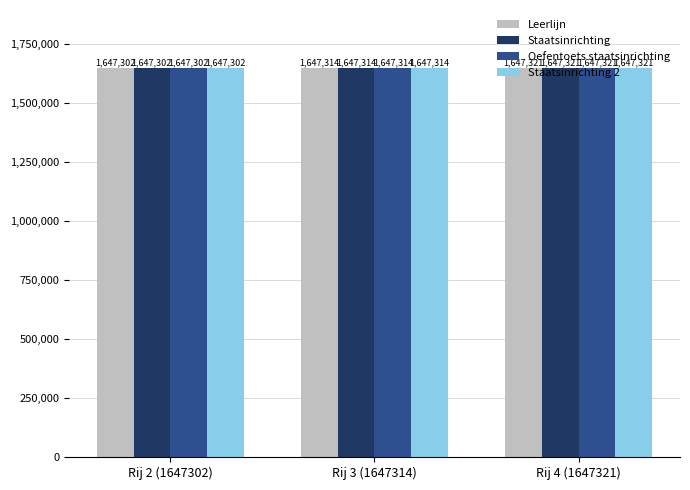

Is it true that Staatsinrichting 2 equals 2841998 at Rij 3 (1647314)?

False